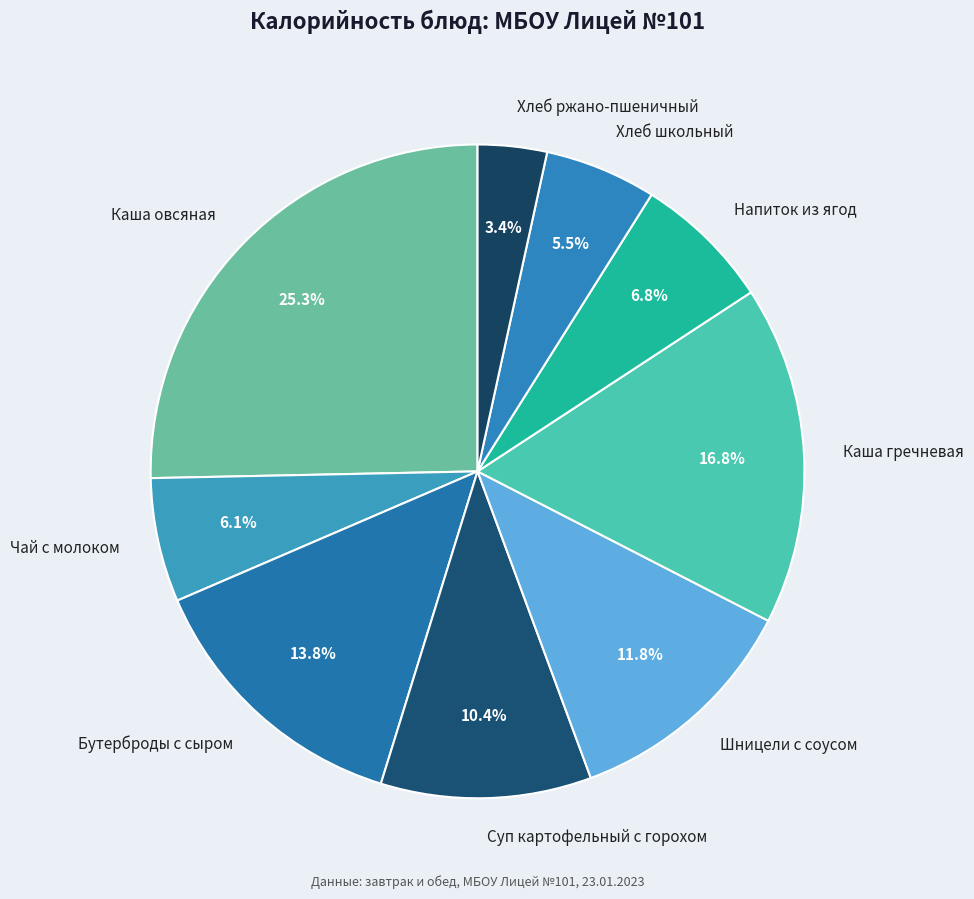

To the nearest percent, what is the difference between the largest and smallest slice percentages?

22%